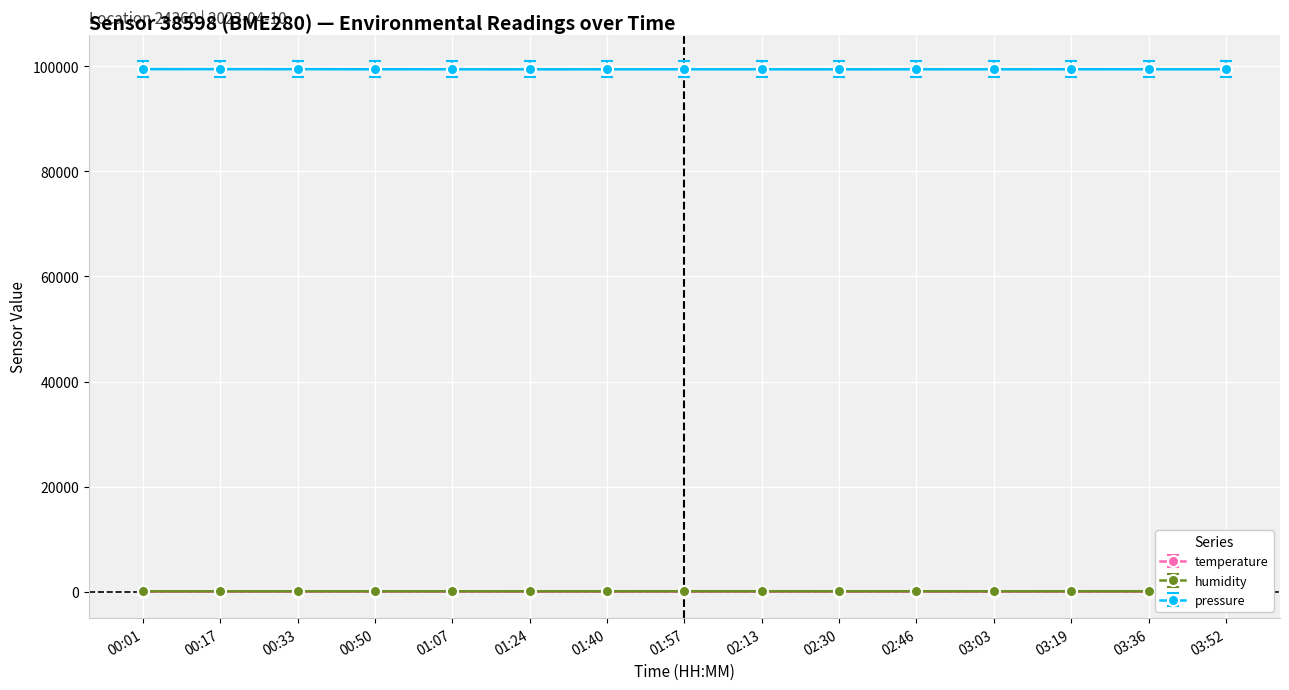

What is the difference between the maximum and second lowest values in the humidity series?

10.3